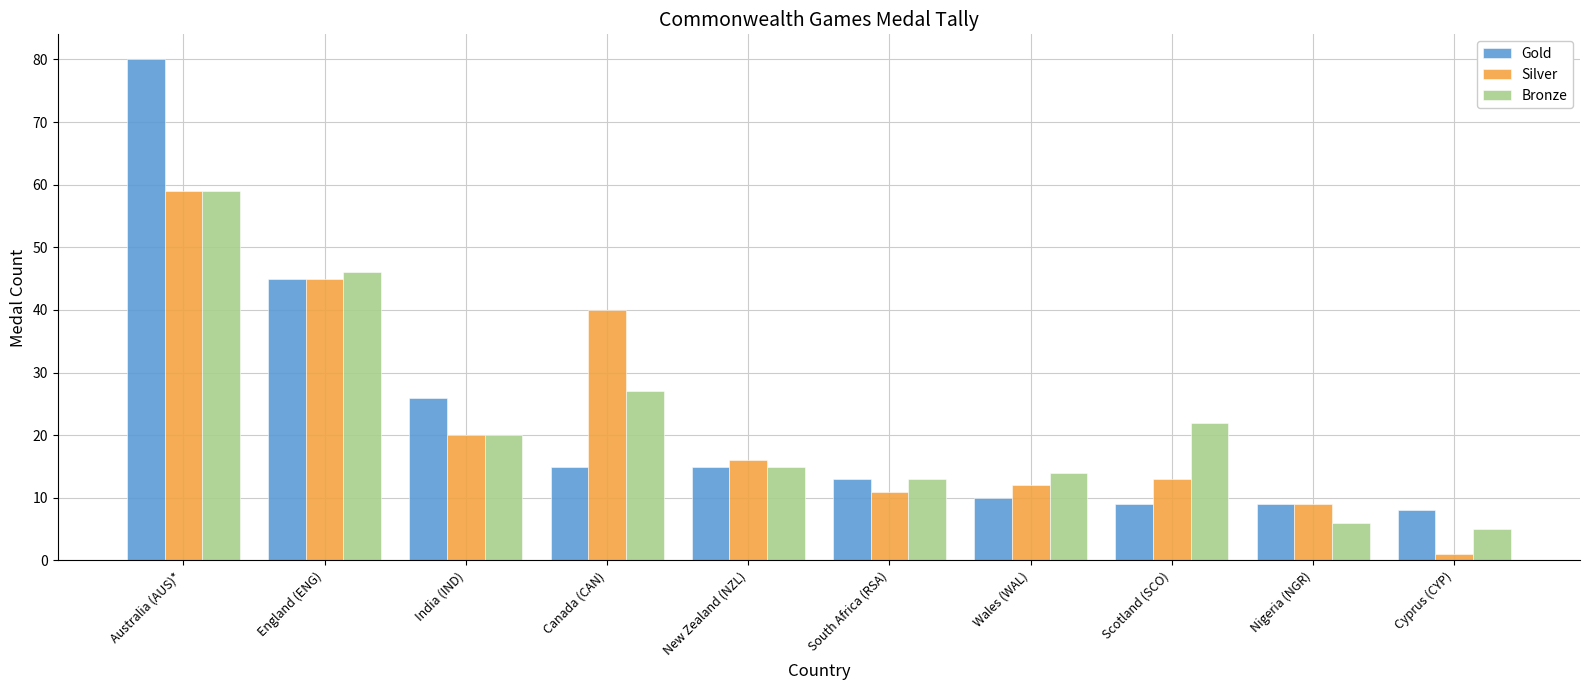

Is it true that Silver equals 40 at Canada (CAN)?

True